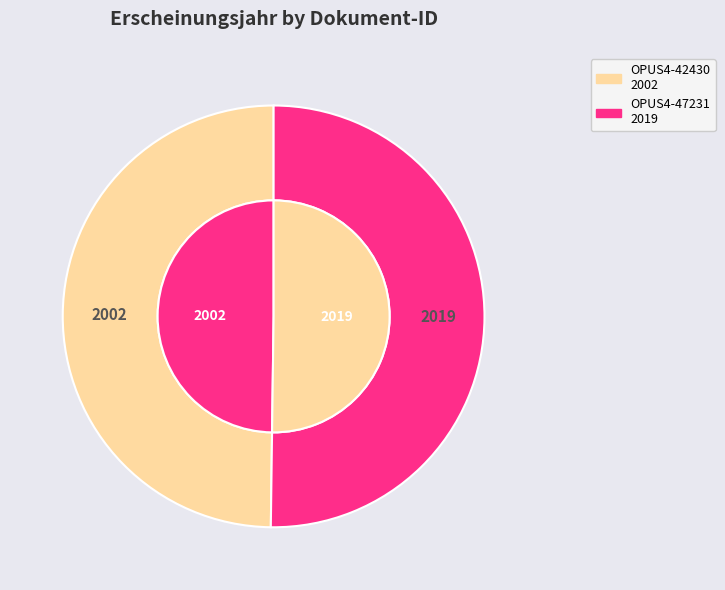

What is the largest slice in the pie chart?

OPUS4-47231